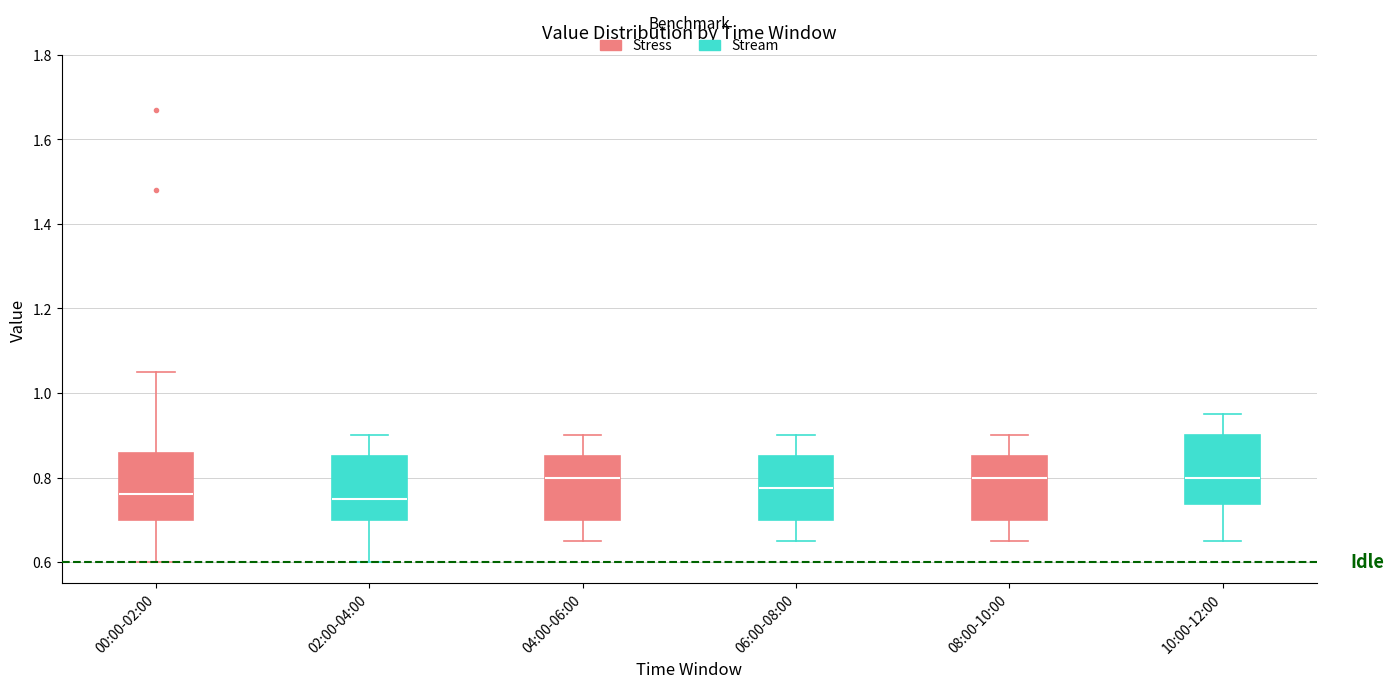

Reading left to right, transcribe this box plot: for each box, give where its median line is, the range the box spans, and where its two whiskers end, as read against the y-axis. The values are not printed on the chart, so give them approximately, as read against the axis.

00:00-02:00: median 0.76, box 0.70 to 0.86, whiskers 0.60 to 1.06
02:00-04:00: median 0.76, box 0.70 to 0.86, whiskers 0.60 to 0.90
04:00-06:00: median 0.80, box 0.70 to 0.86, whiskers 0.66 to 0.90
06:00-08:00: median 0.78, box 0.70 to 0.86, whiskers 0.66 to 0.90
08:00-10:00: median 0.80, box 0.70 to 0.86, whiskers 0.66 to 0.90
10:00-12:00: median 0.80, box 0.74 to 0.90, whiskers 0.66 to 0.96